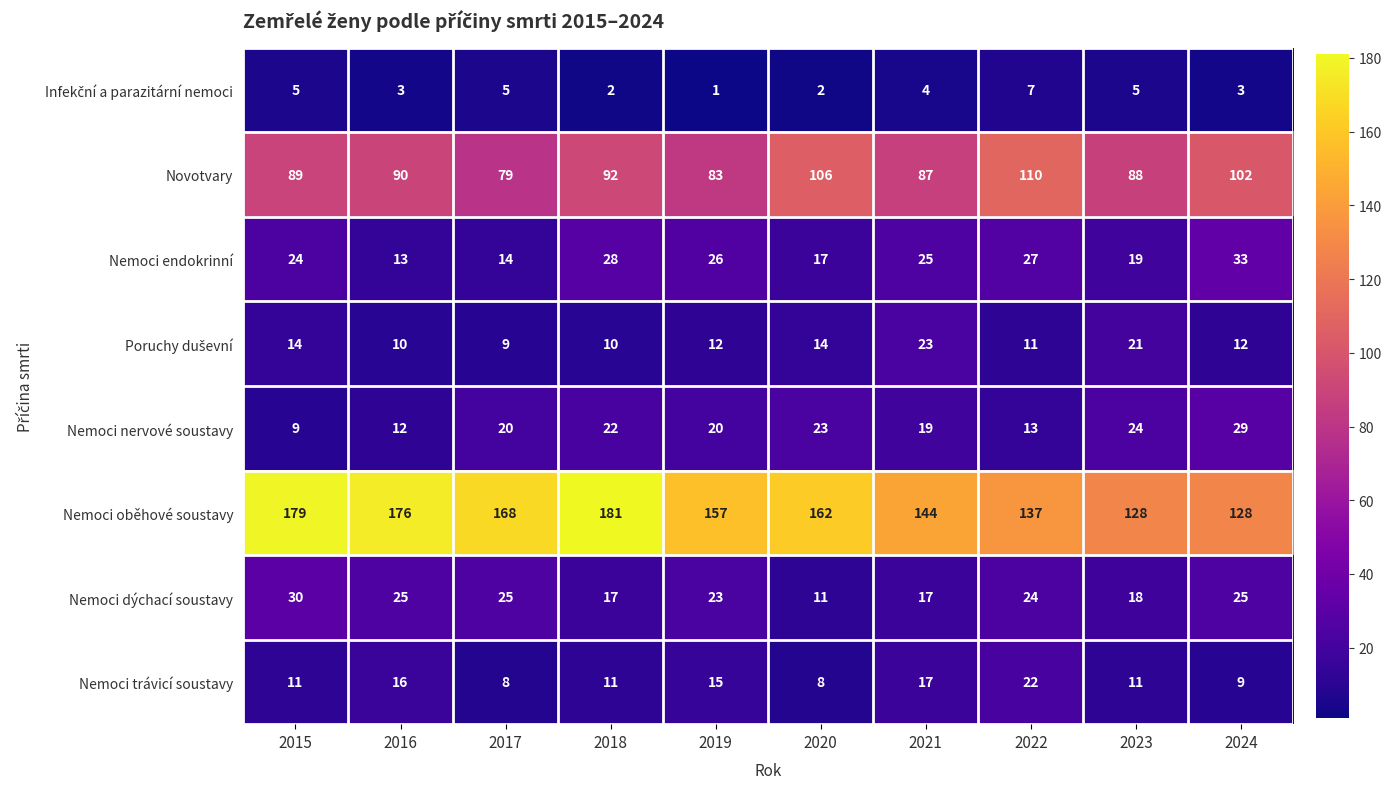

Which series has the widest spread of values?

Nemoci oběhové soustavy